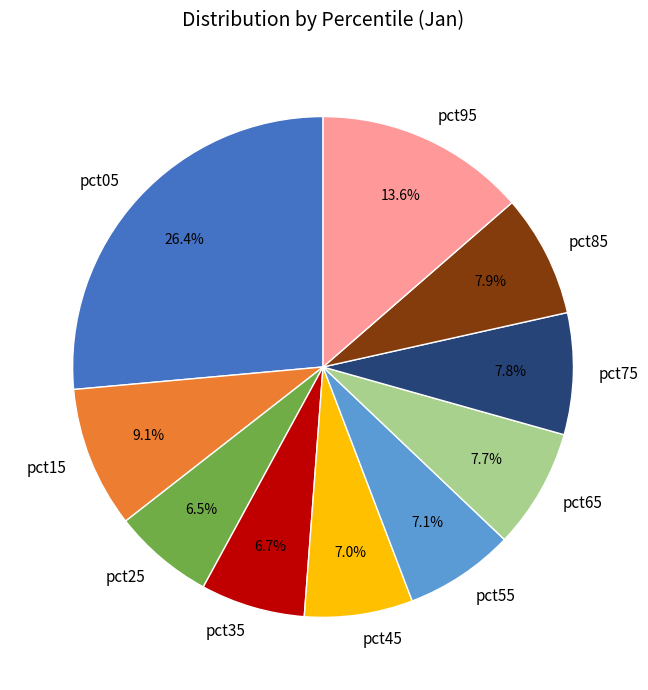

Which has a higher value, pct15 or pct35?

pct15